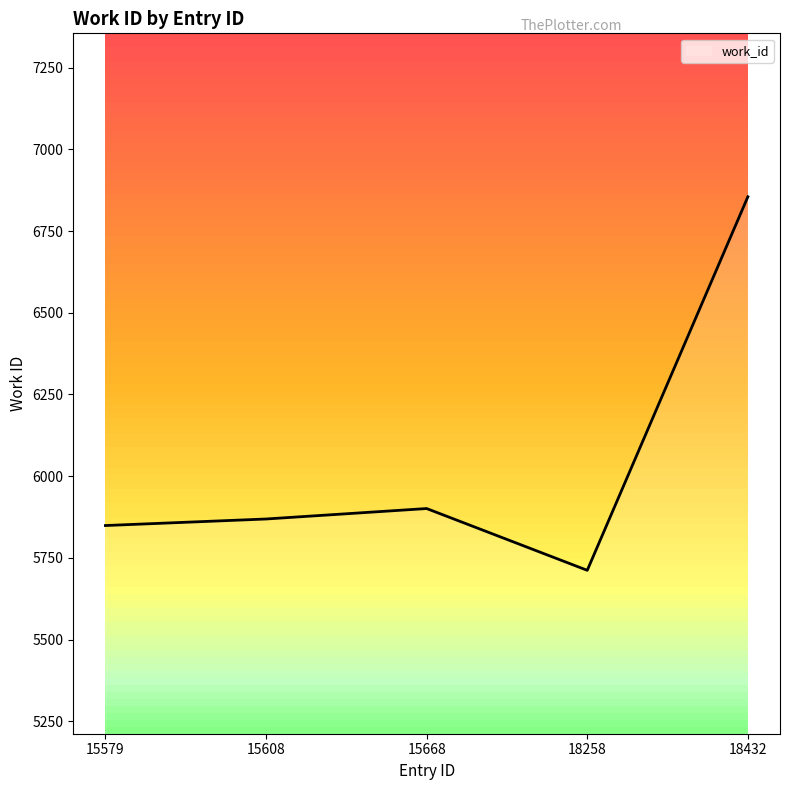

Count the number of categories in the chart.

5